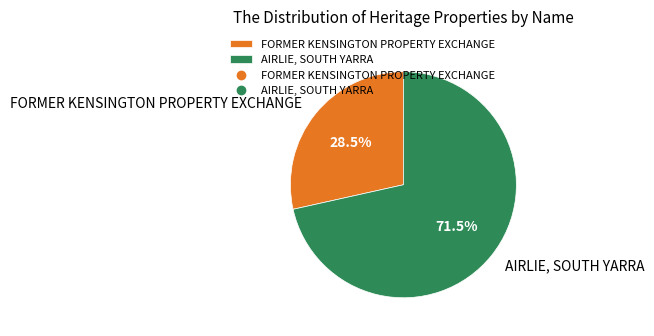

To the nearest percent, what is the average slice percentage?

50%